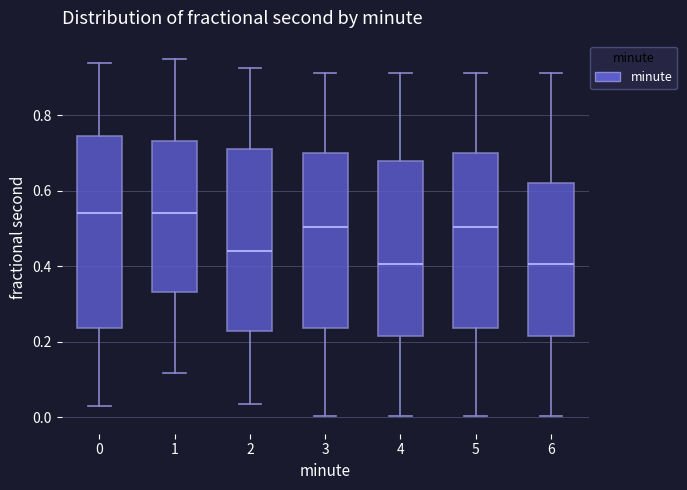

Reading left to right, transcribe this box plot: for each box, give where its median line is, the range the box spans, and where its two whiskers end, as read against the y-axis. The values are not printed on the chart, so give them approximately, as read against the axis.

0: median 0.54, box 0.24 to 0.74, whiskers 0.02 to 0.94
1: median 0.54, box 0.34 to 0.74, whiskers 0.12 to 0.94
2: median 0.44, box 0.22 to 0.72, whiskers 0.04 to 0.92
3: median 0.50, box 0.24 to 0.70, whiskers 0.00 to 0.92
4: median 0.40, box 0.22 to 0.68, whiskers 0.00 to 0.92
5: median 0.50, box 0.24 to 0.70, whiskers 0.00 to 0.92
6: median 0.40, box 0.22 to 0.62, whiskers 0.00 to 0.92